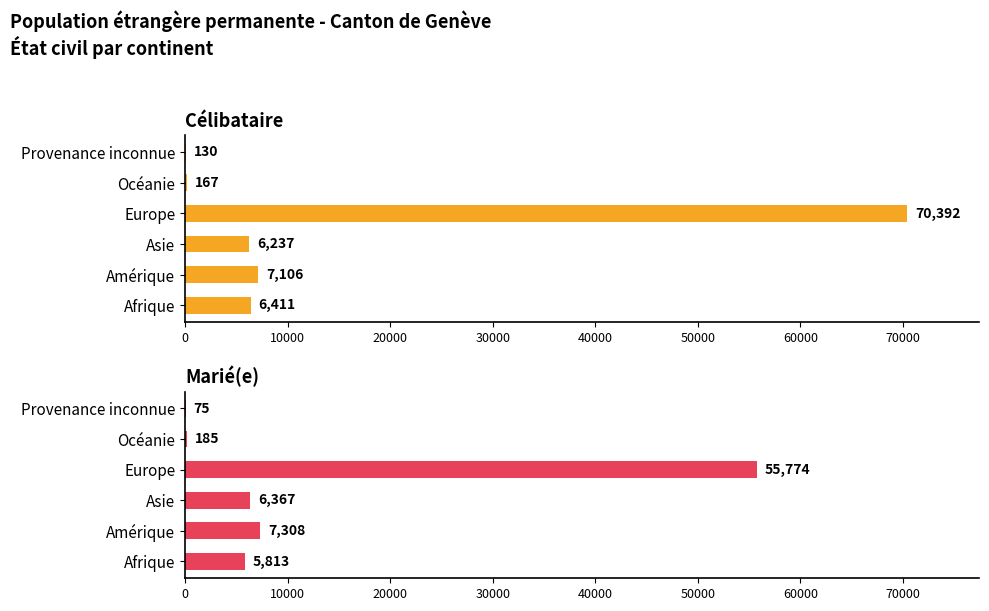

What is the value of the Marié(e) bar at the 2nd from the left?

7308